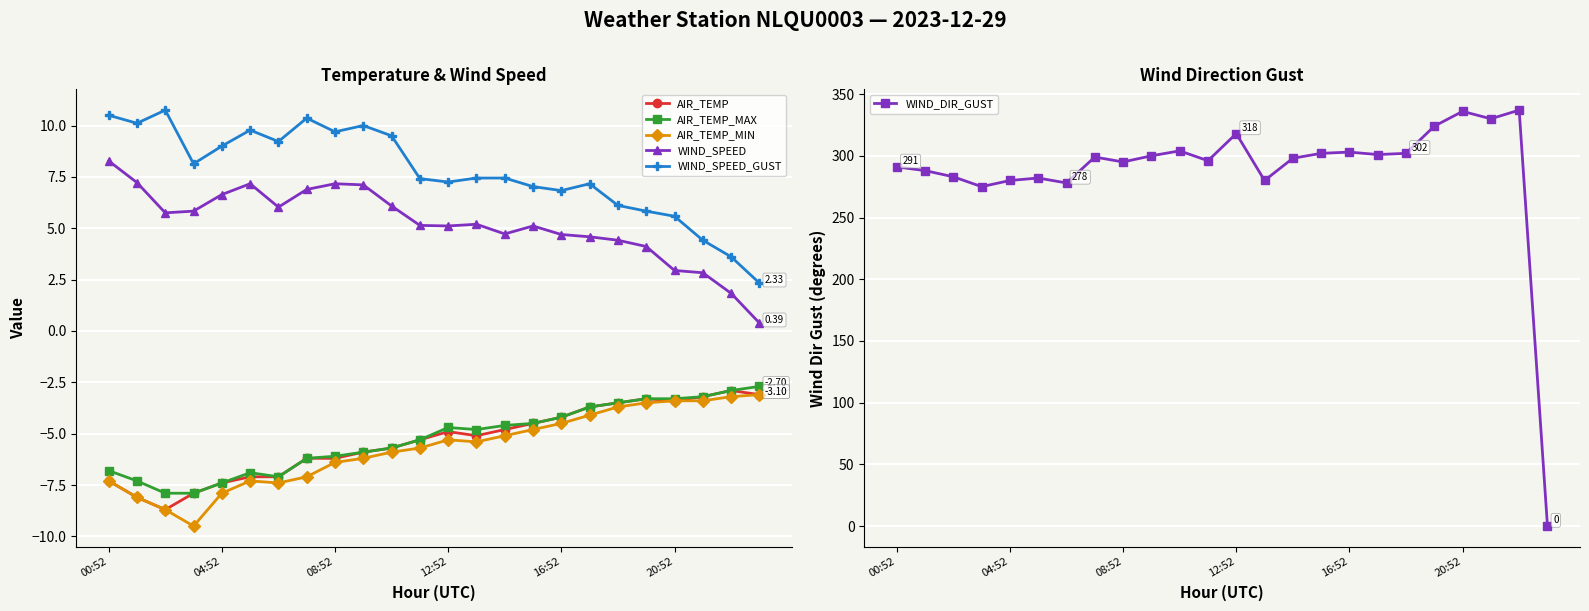

Which category has the highest value in the WIND_SPEED series?

00:52